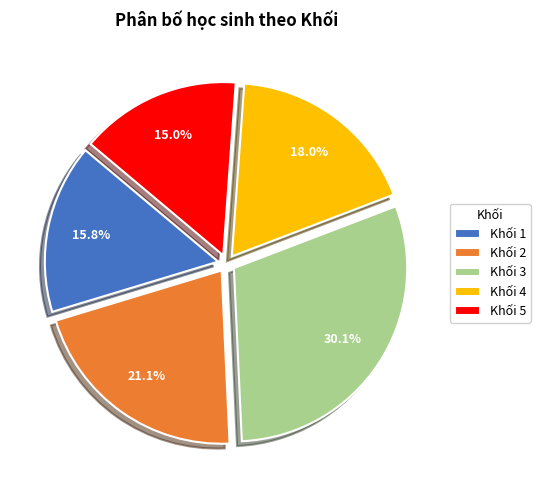

Which has a higher value, Khối 3 or Khối 4?

Khối 3